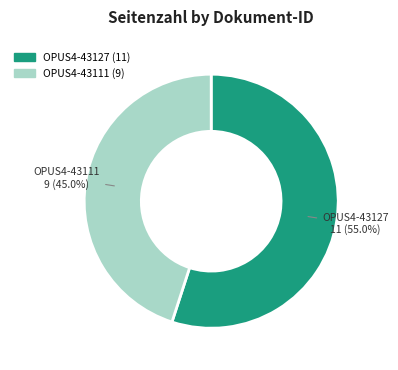

What percentage is the OPUS4-43111 slice, to the nearest percent?

45%